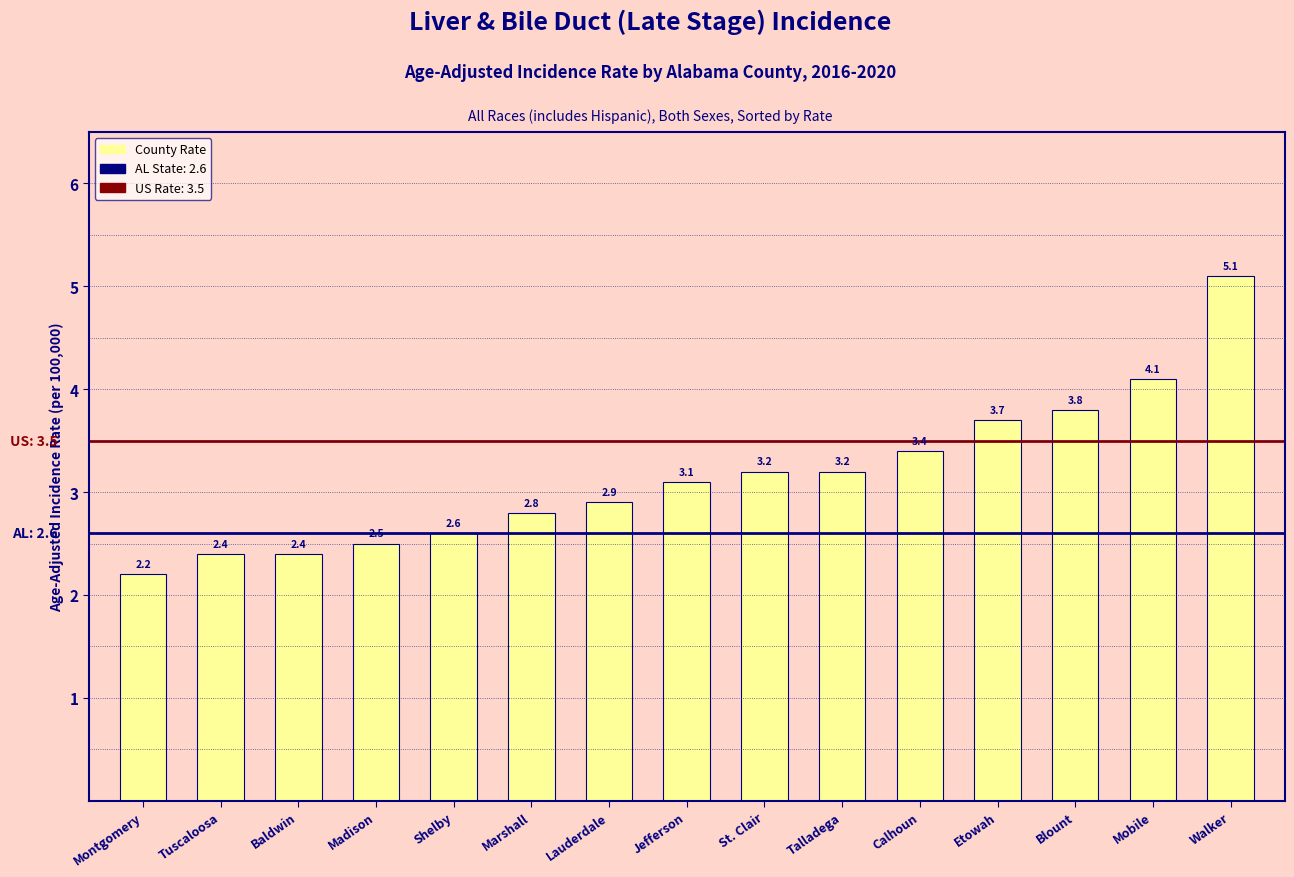

What is the difference between the values at Etowah and Marshall?

0.9